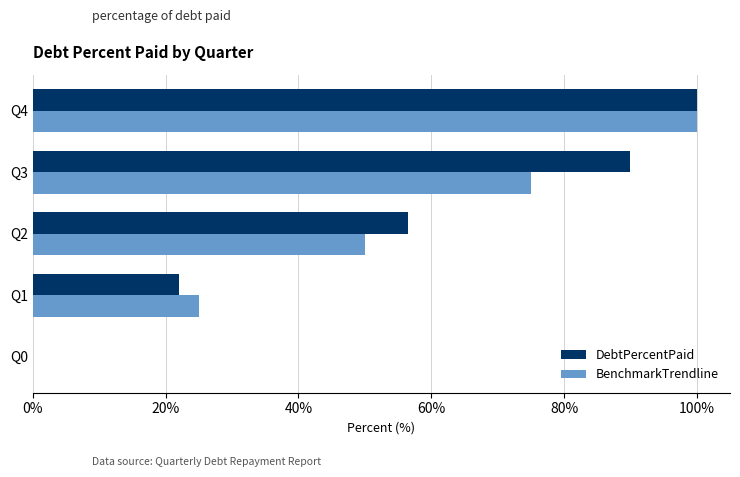

What is the total value across all series at Q3?

165.0